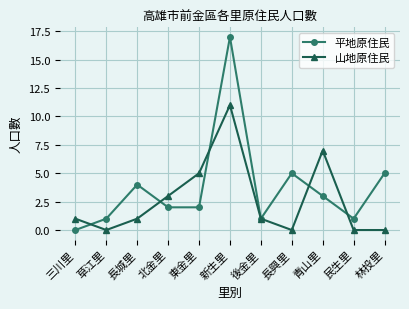

Which series has the widest spread of values?

平地原住民